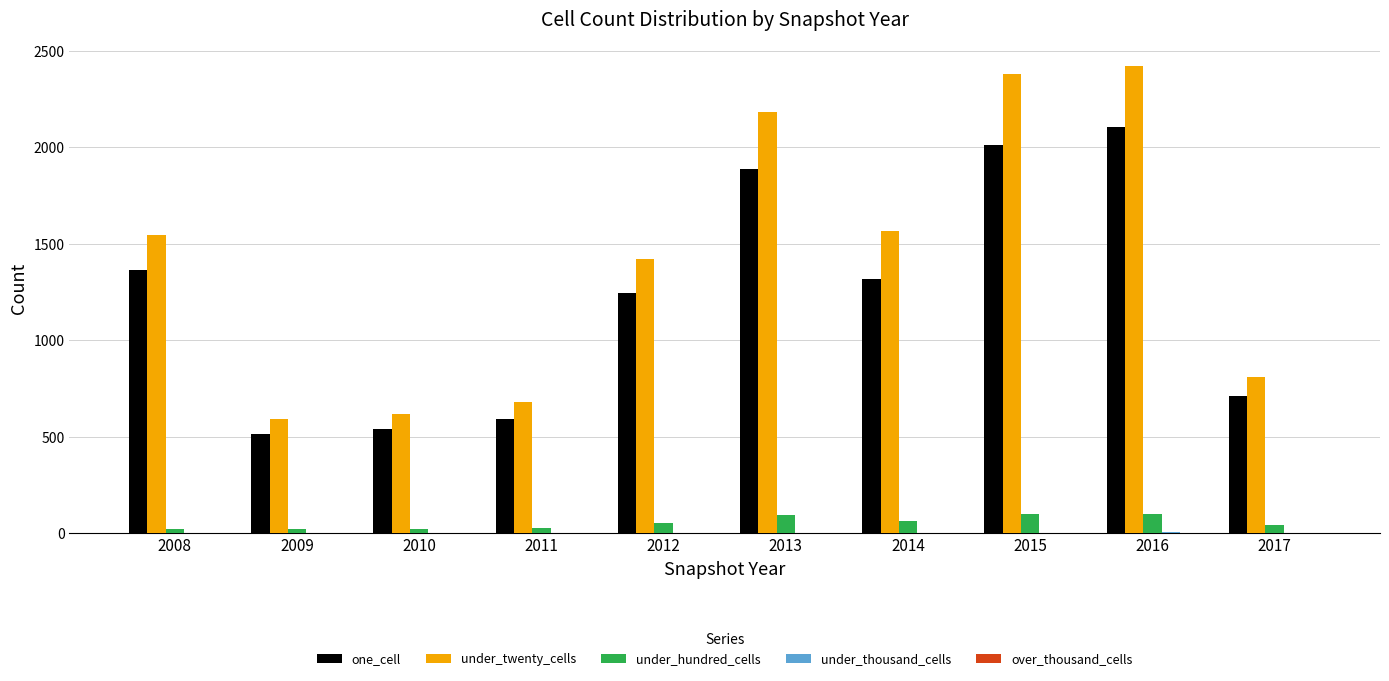

Which series changed the most between 2010 and 2016?

under_twenty_cells